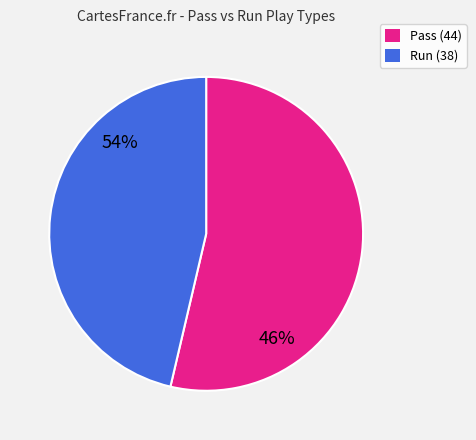

Is there any slice that represents more than half of the pie?

Yes